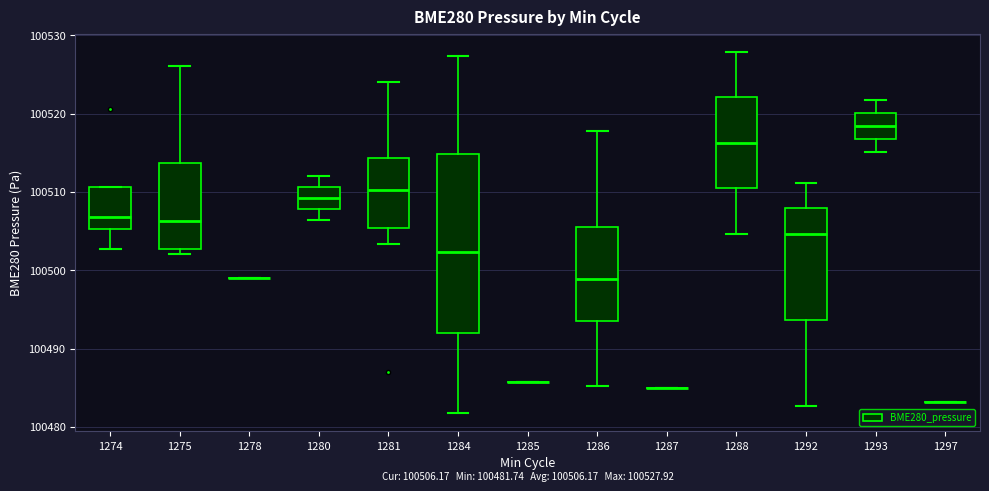

Which box is the tallest, from its lower edge to its upper edge?

1284